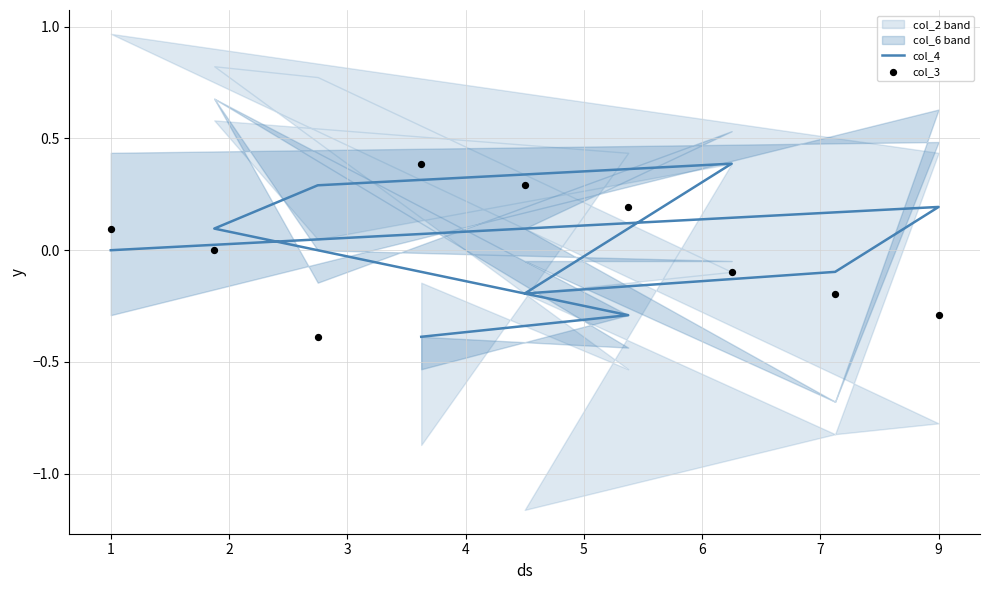

What are all the series names shown in the legend?

col_4, col_3